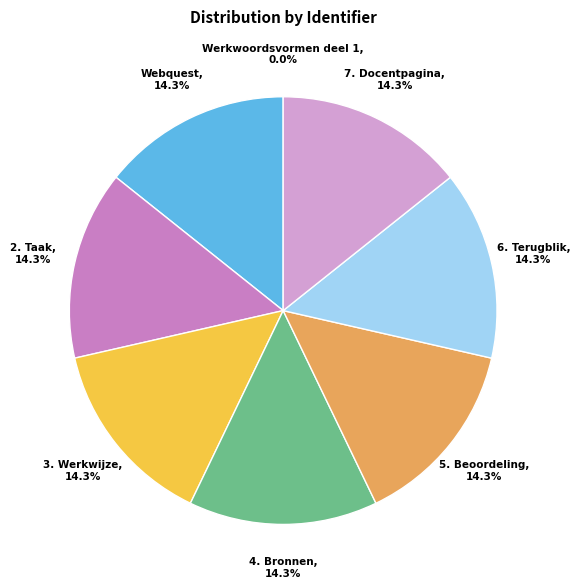

Is there any slice that represents more than half of the pie?

No